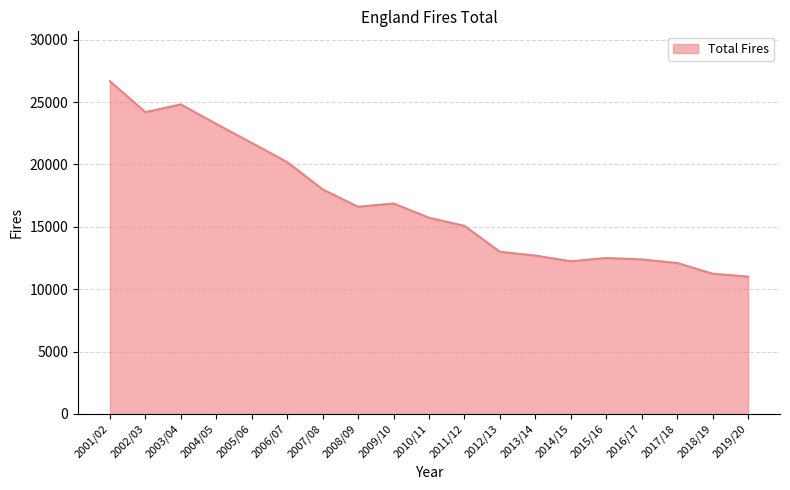

The value at 2010/11 is 15730. True or false?

True